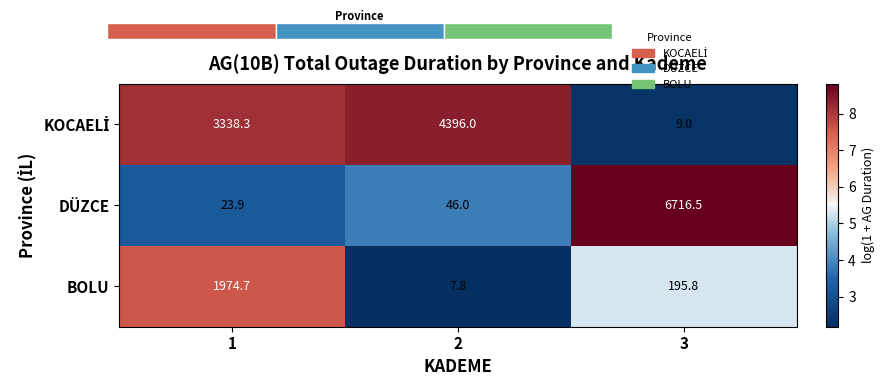

Is the value of DÜZCE at 3 greater than the value of BOLU at 3?

Yes